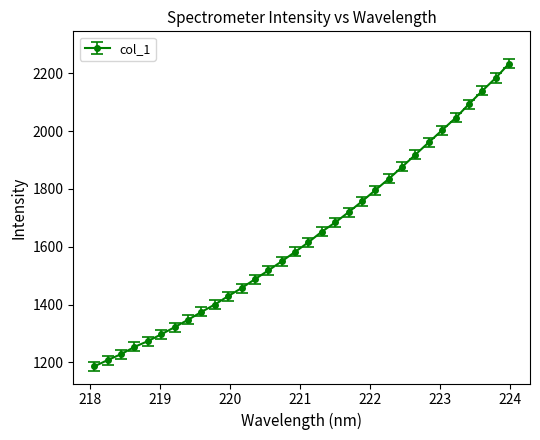

What is the value of the 24th point from the left?

1876.0